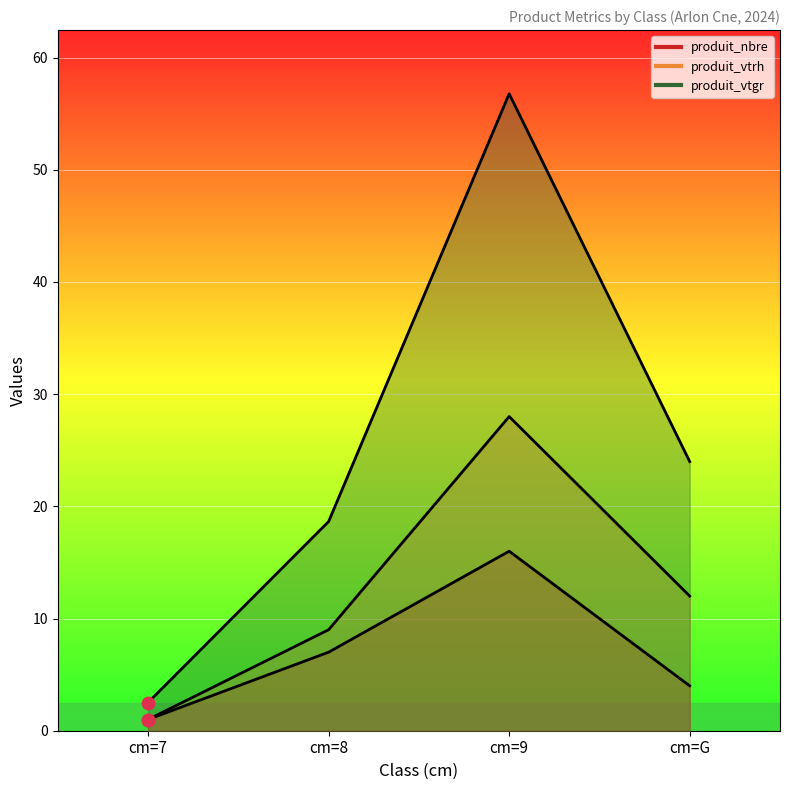

At how many categories does at least one series exceed 53?

1